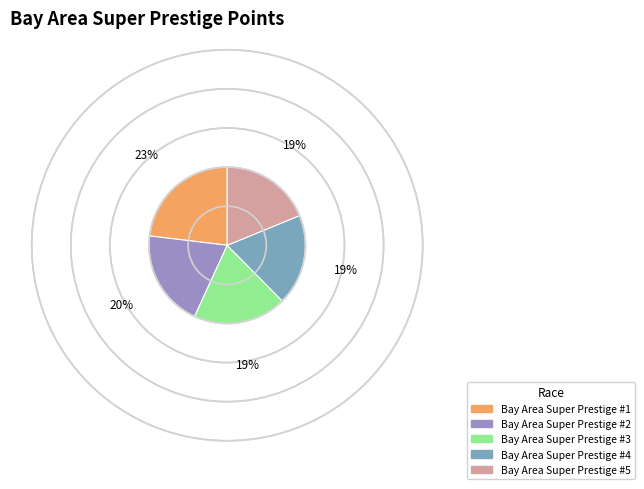

Combined, do Bay Area Super Prestige #5 and Bay Area Super Prestige #1 account for over 50%?

No